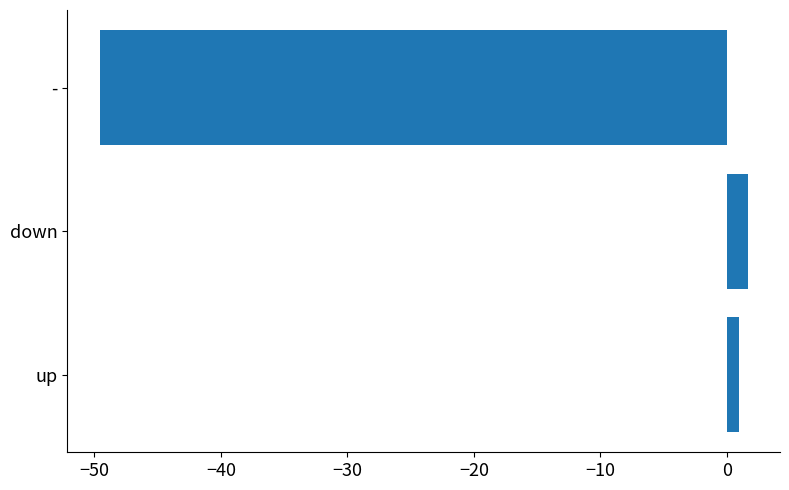

What is the sum of the values at - and down?

-47.9